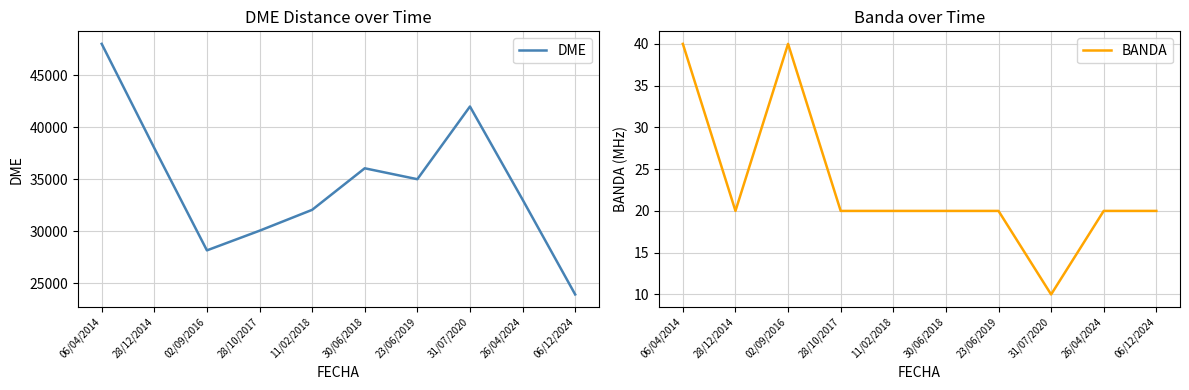

Between 06/04/2014 and 23/06/2019, which is larger?

06/04/2014